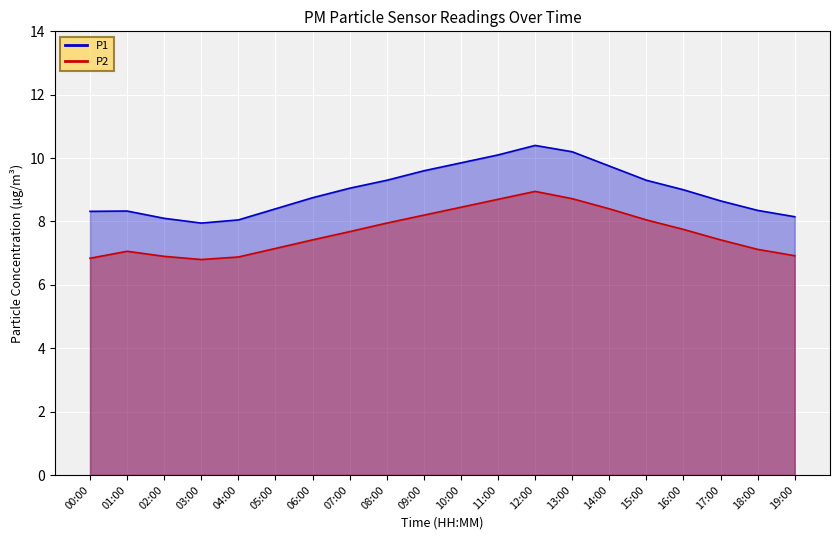

What is the maximum value for P1?

8.9